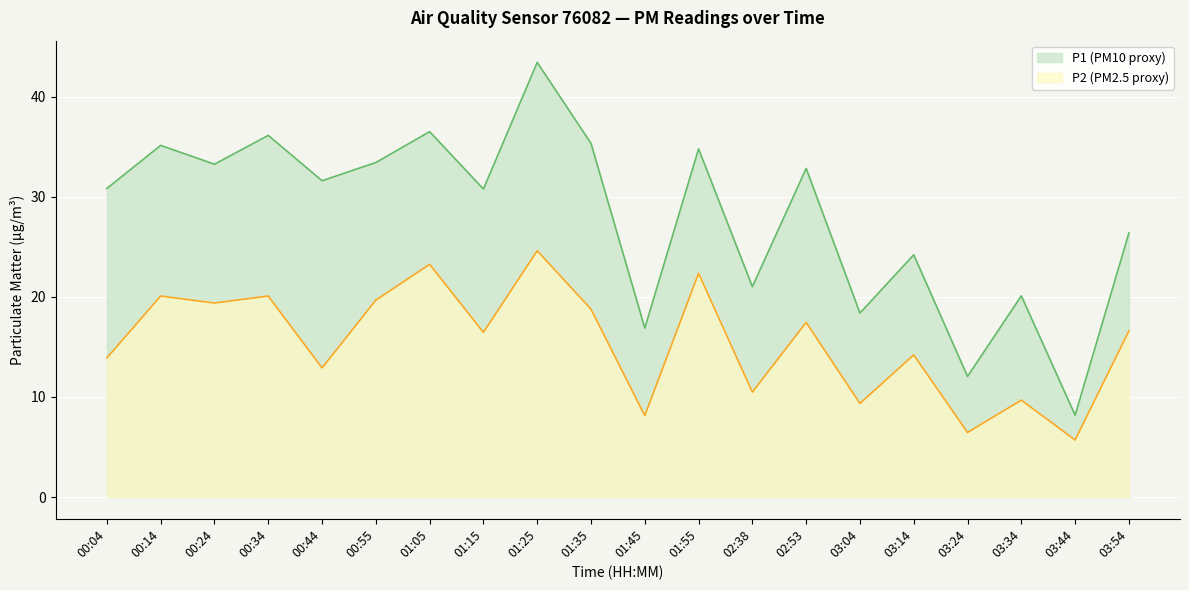

What is the spread (max minus min) of values at 00:34?

16.1